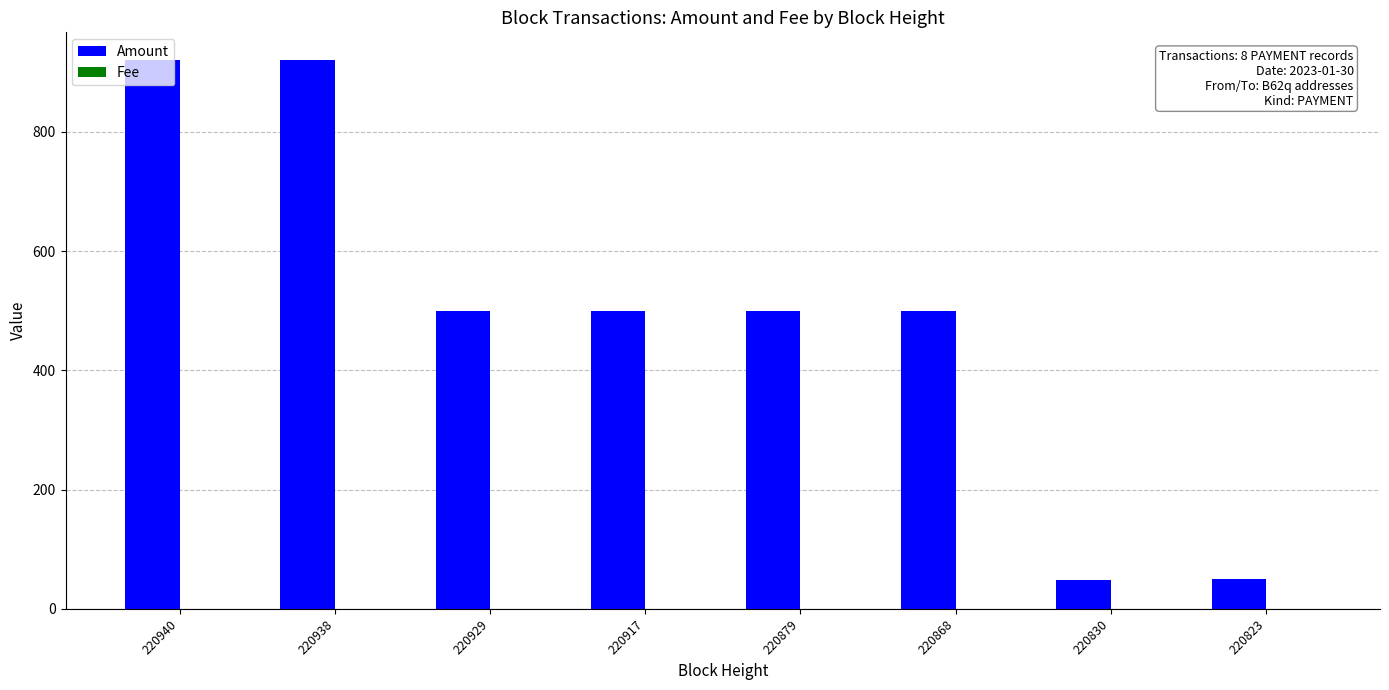

Which series has the largest total across all categories?

Amount